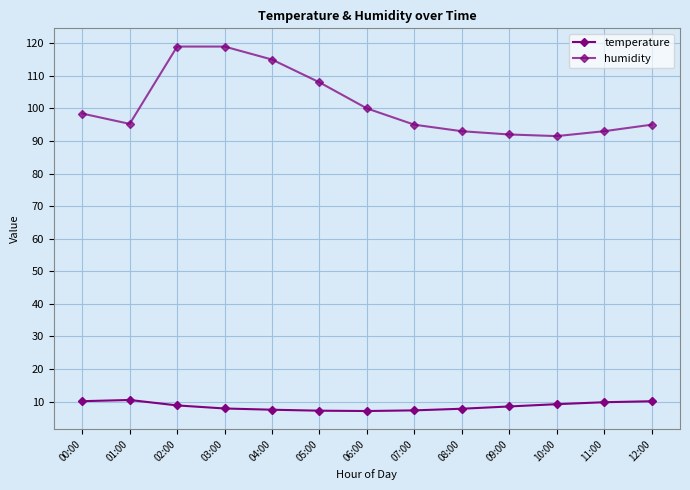

What is the greatest value displayed?

119.0